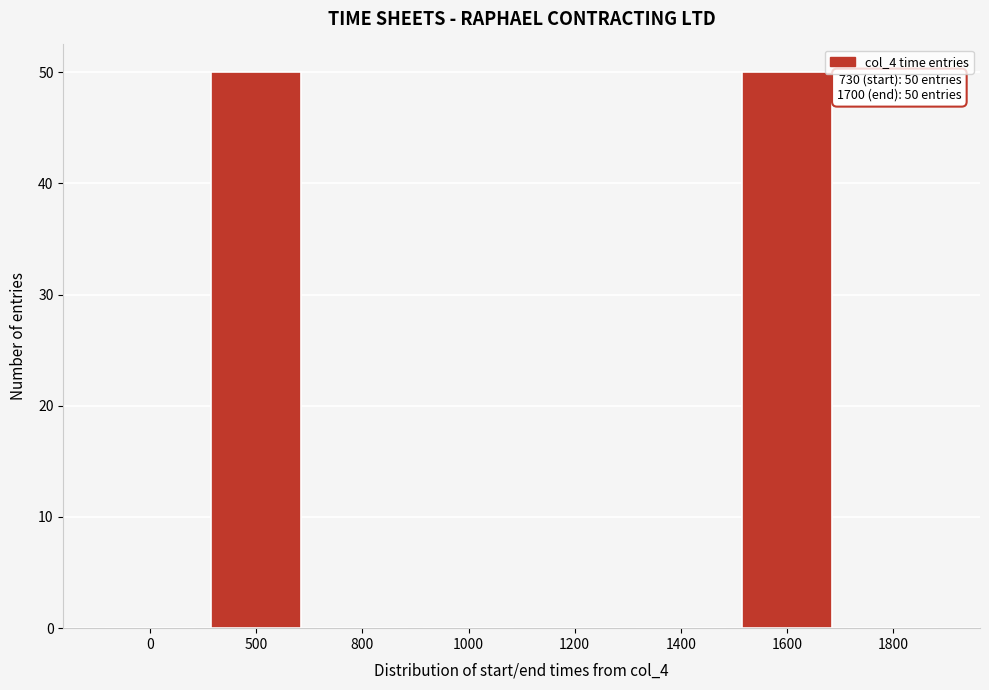

Reading right to left, list all the values displayed in this chart.

1800=0	1600=50	1400=0	1200=0	1000=0	800=0	500=50	0=0